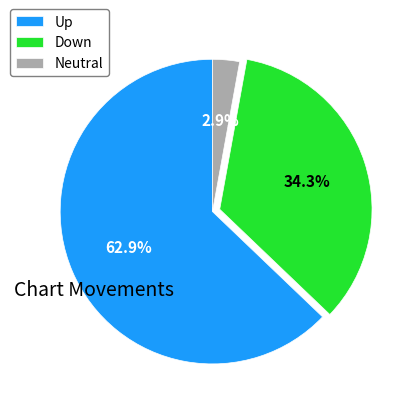

Is there any slice that represents more than half of the pie?

Yes